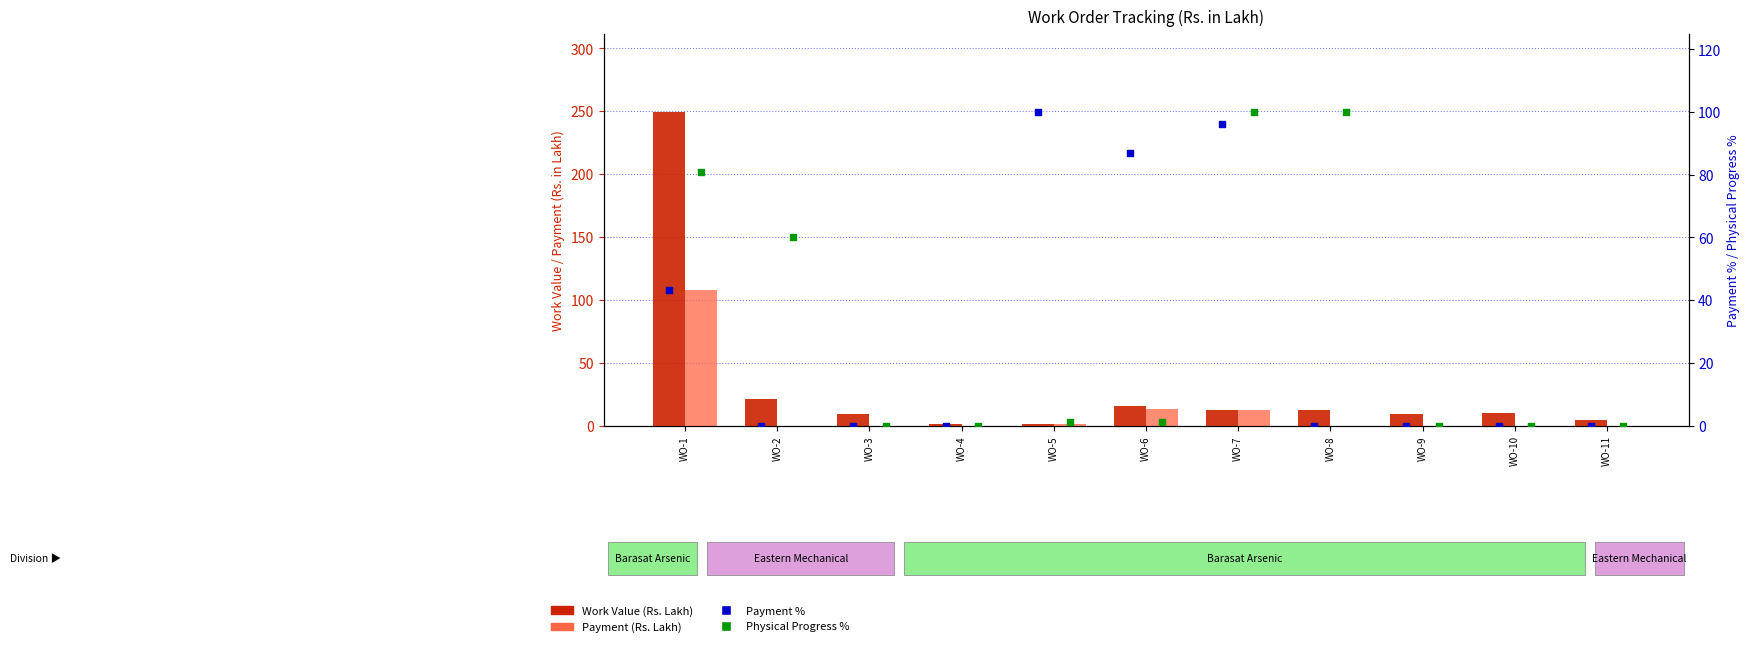

What are all the series names shown in the legend?

Work Value (Rs. Lakh), Payment (Rs. Lakh), Payment %, Physical Progress %